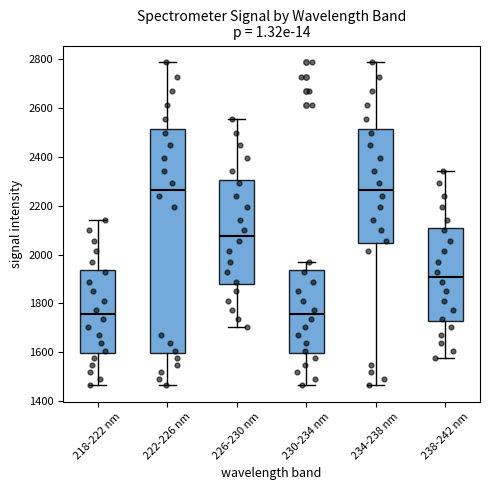

Reading left to right, read every box against the y-axis: the position of its median line, the range the box covers, and the ends of its whiskers. The values are not printed on the chart, so give them approximately, as read against the axis.

218-222 nm: median 1760, box 1600 to 1940, whiskers 1460 to 2140
222-226 nm: median 2260, box 1600 to 2520, whiskers 1460 to 2780
226-230 nm: median 2080, box 1880 to 2300, whiskers 1700 to 2560
230-234 nm: median 1760, box 1600 to 1940, whiskers 1460 to 1960
234-238 nm: median 2260, box 2040 to 2520, whiskers 1460 to 2780
238-242 nm: median 1900, box 1720 to 2100, whiskers 1580 to 2340